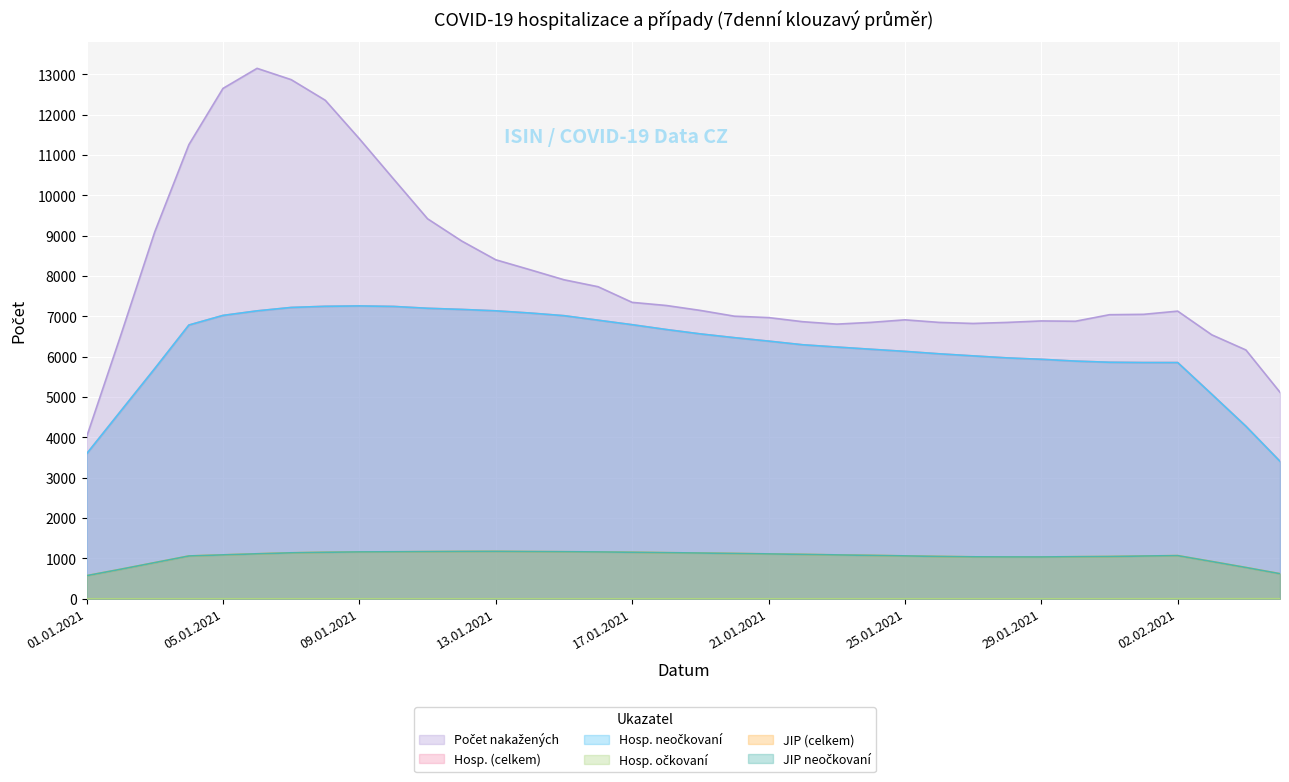

What position from the right is 23.01.2021?

14